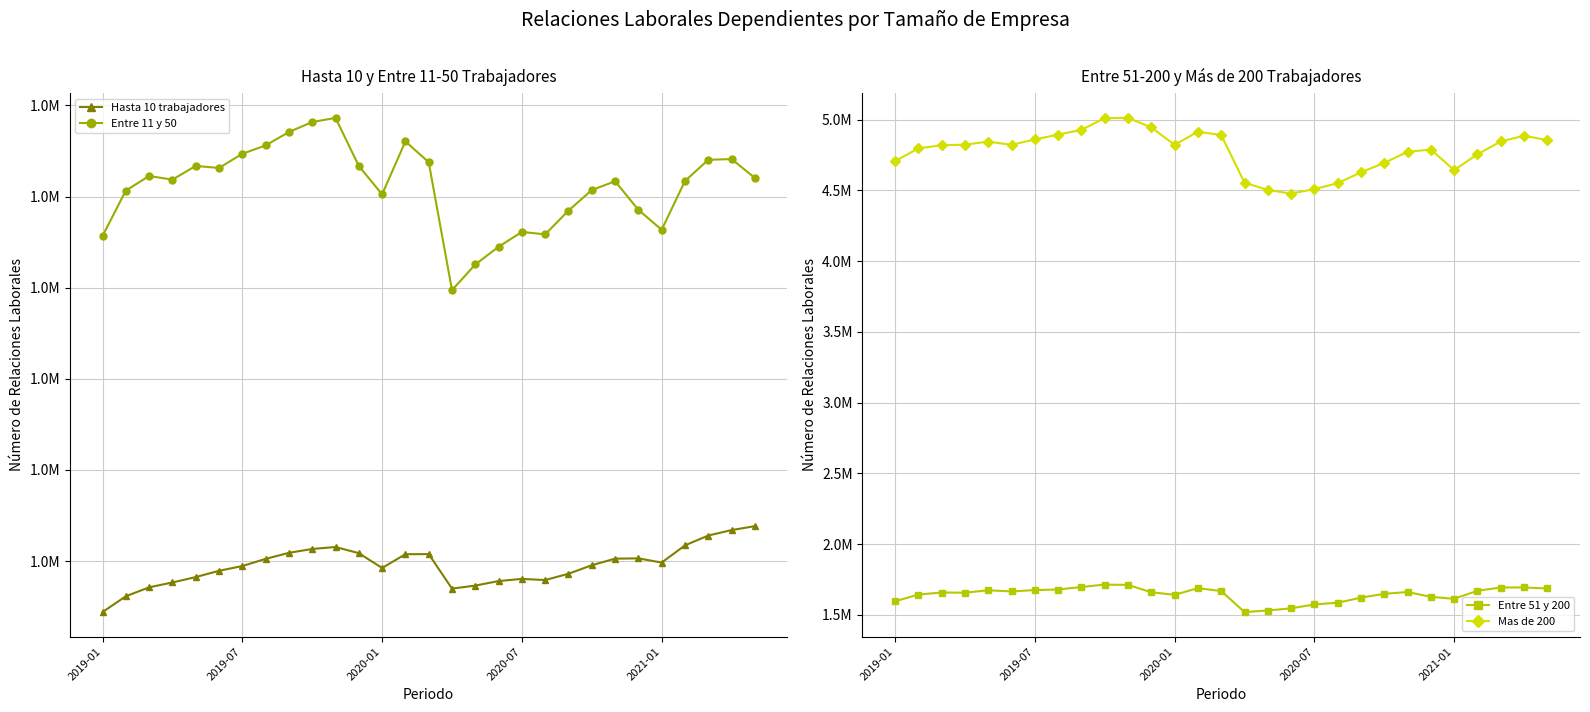

Between 2019-11 and 2020-05, which series saw the biggest shift?

Mas de 200